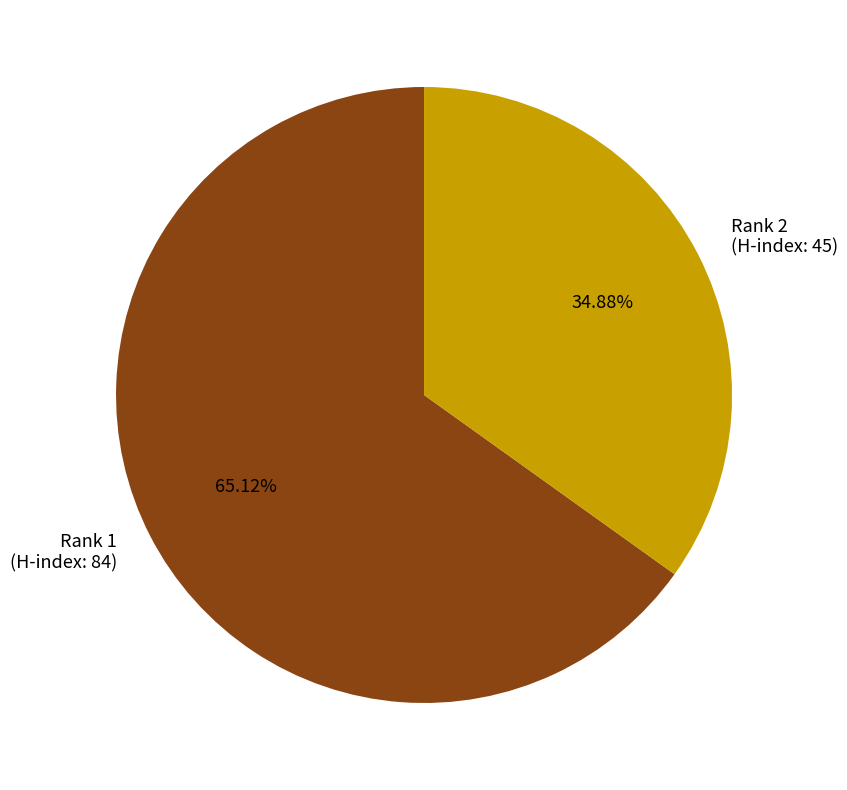

Is there any slice that represents more than half of the pie?

Yes